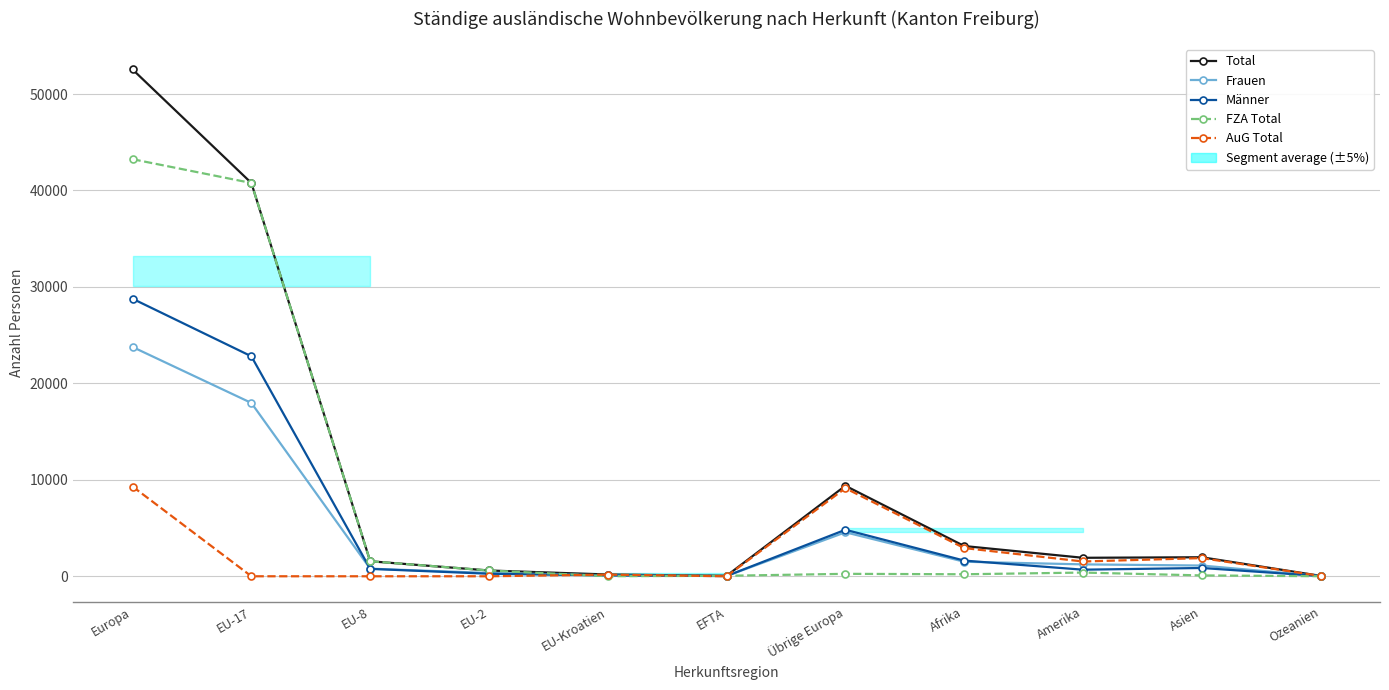

Reading left to right, what are all the values shown in this chart?

Total: 52549	40778	1556	599	182	51	9383	3135	1916	1972	42
Frauen: 23773	17971	789	338	90	24	4561	1508	1234	1113	15
Männer: 28776	22807	767	261	92	27	4822	1627	682	859	27
FZA Total: 43245	40778	1556	599	8	51	253	208	384	87	6
AuG Total: 9304	0	0	0	174	0	9130	2927	1532	1885	36